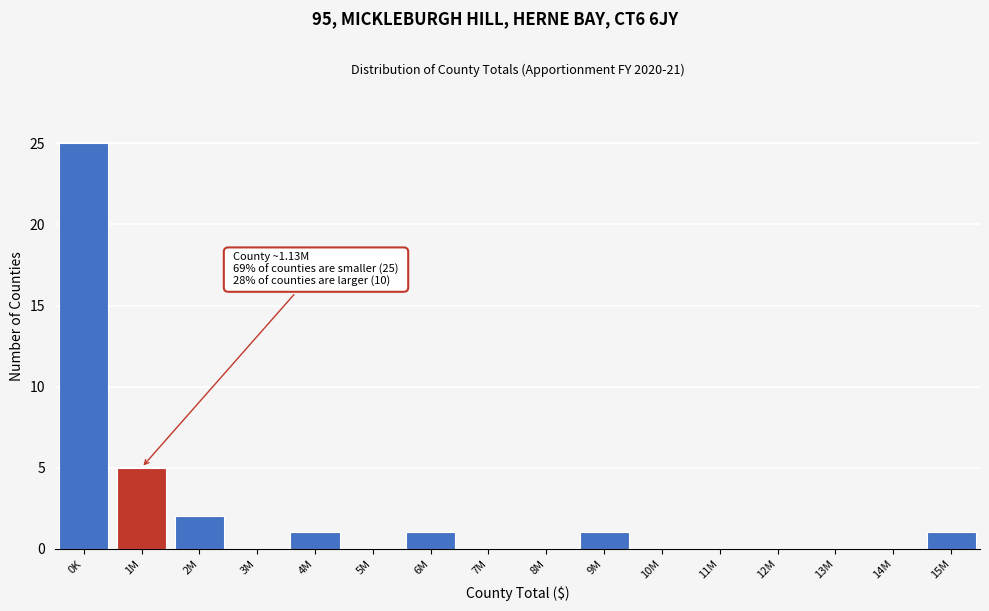

Reading right to left, what are all the values shown in this chart?

15M=1	14M=0	13M=0	12M=0	11M=0	10M=0	9M=1	8M=0	7M=0	6M=1	5M=0	4M=1	3M=0	2M=2	1M=5	0K=25